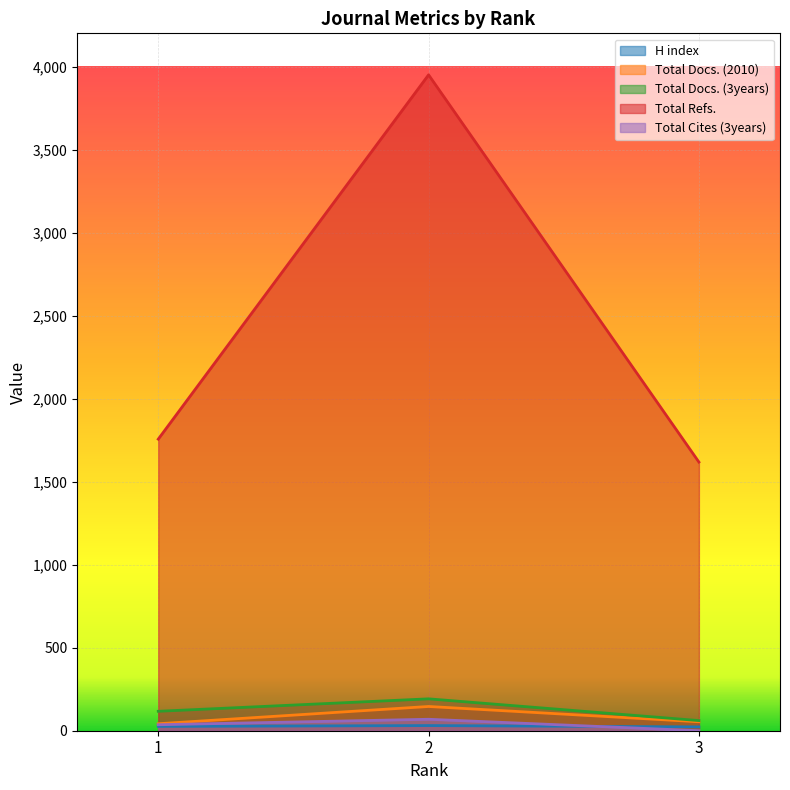

How many data points does each series have?

3